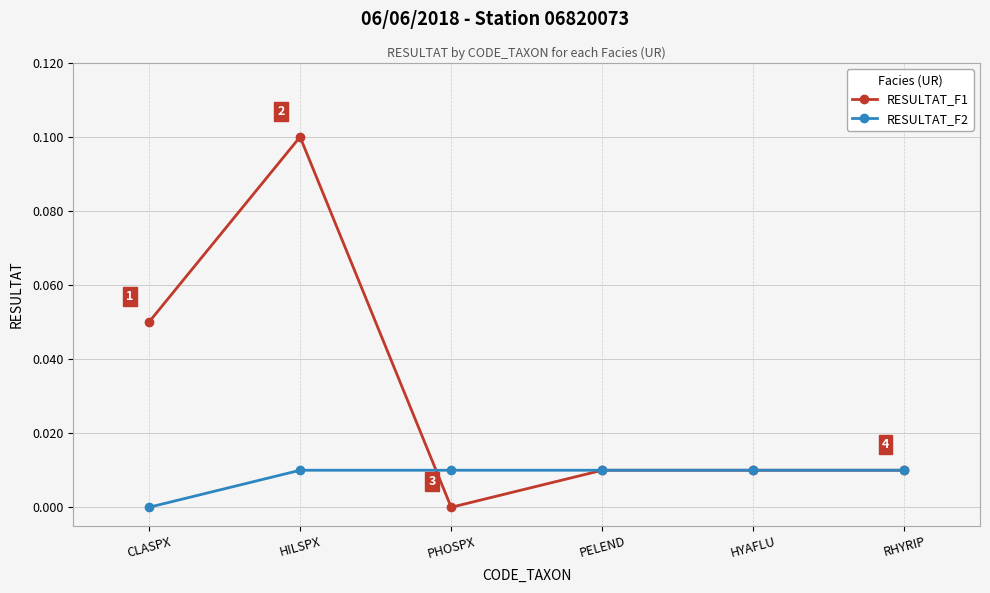

The RESULTAT_F1 series shows 0.0 at PHOSPX. True or false?

True